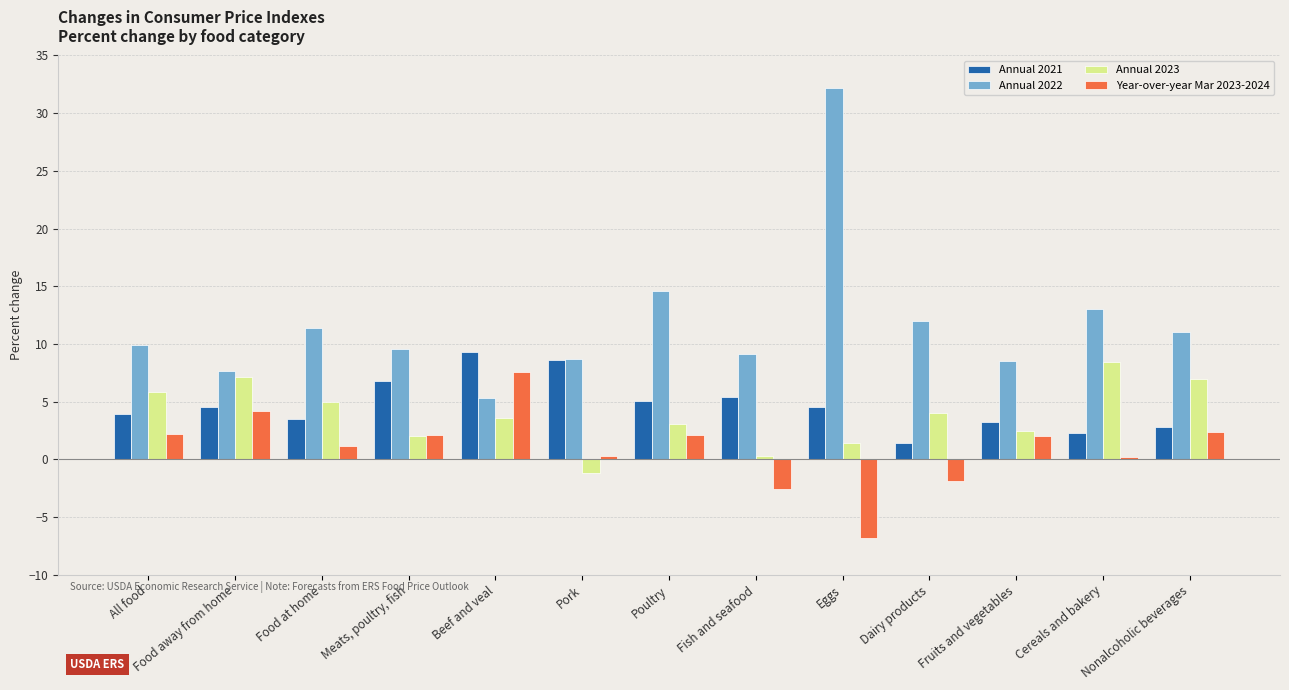

Rank the series at Fish and seafood from lowest to highest value.

Year-over-year Mar 2023-2024, Annual 2023, Annual 2021, Annual 2022